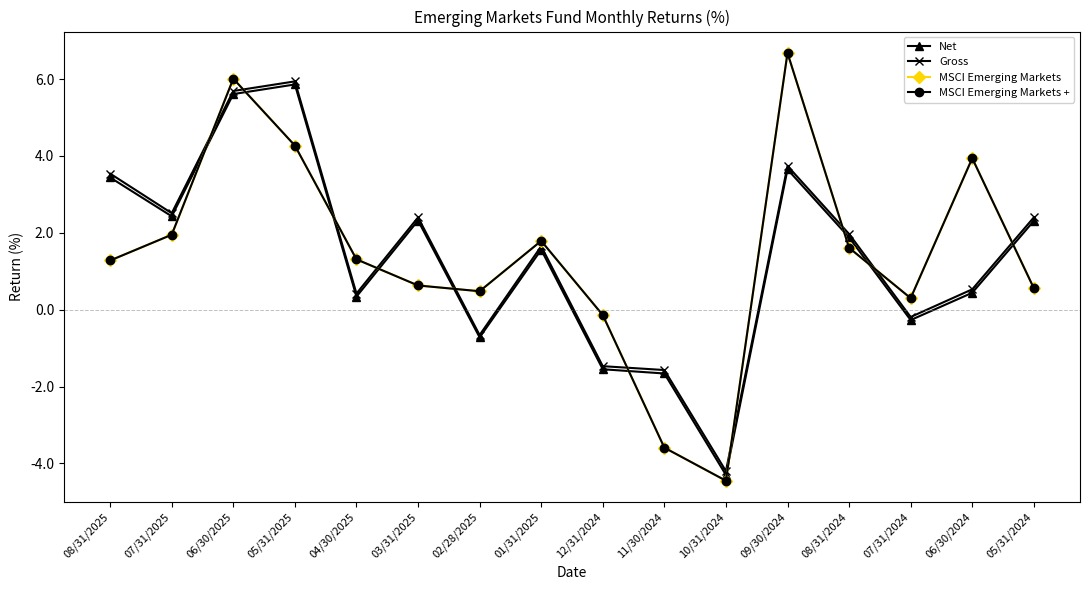

Where is the first local maximum for Gross?

05/31/2025